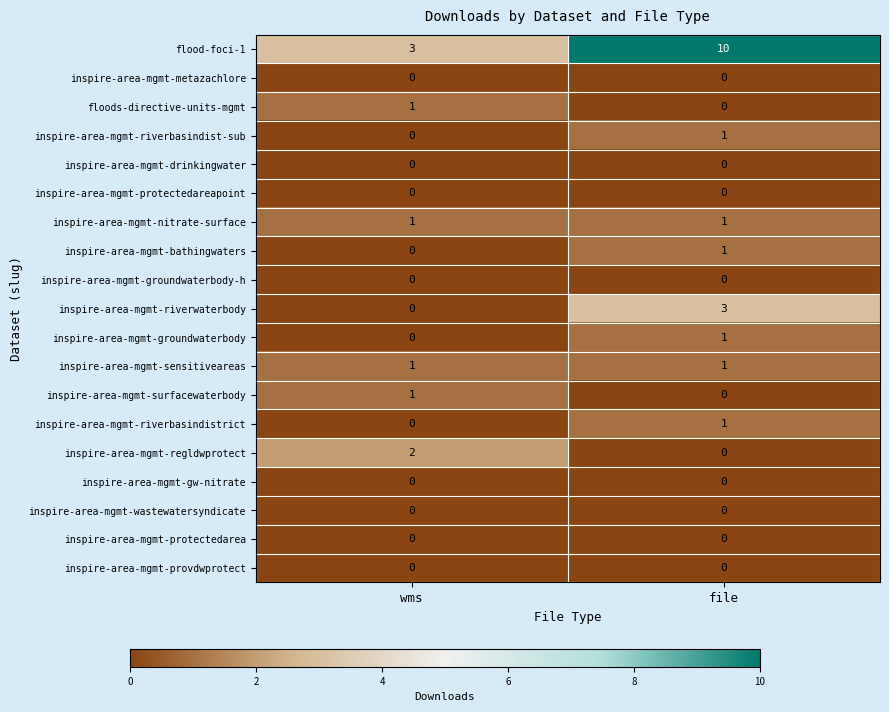

Is it true that inspire-area-mgmt-nitrate-surface equals 1 at wms?

True